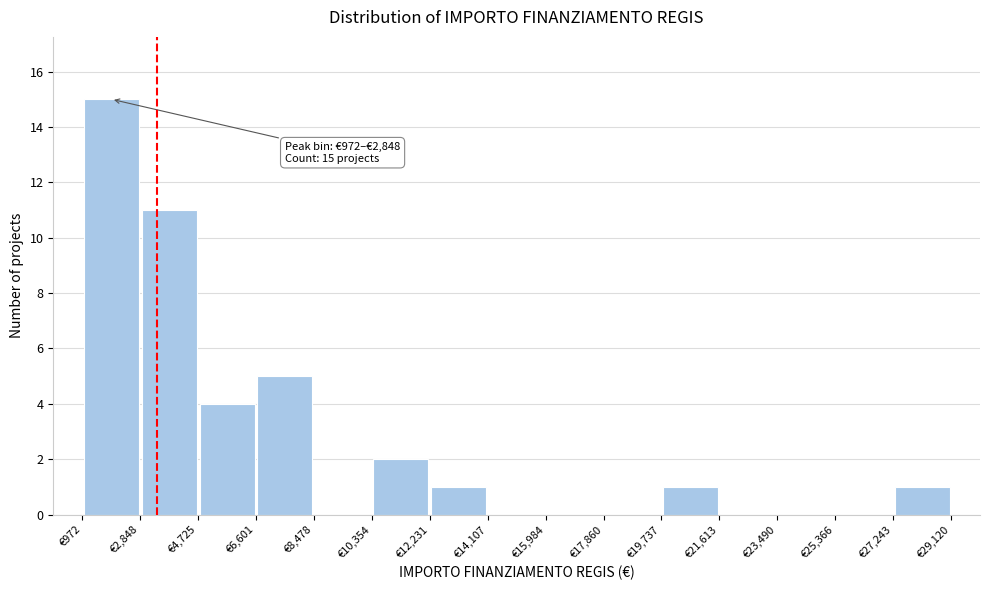

Which range on the x-axis has the tallest bar?

1000 to 2800